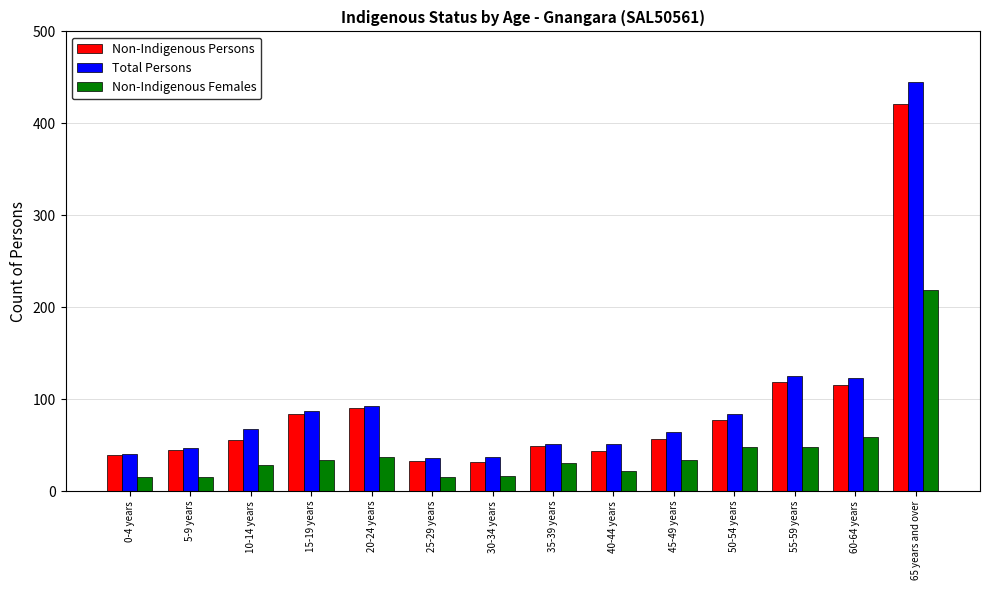

Which series has the widest spread of values?

Total Persons